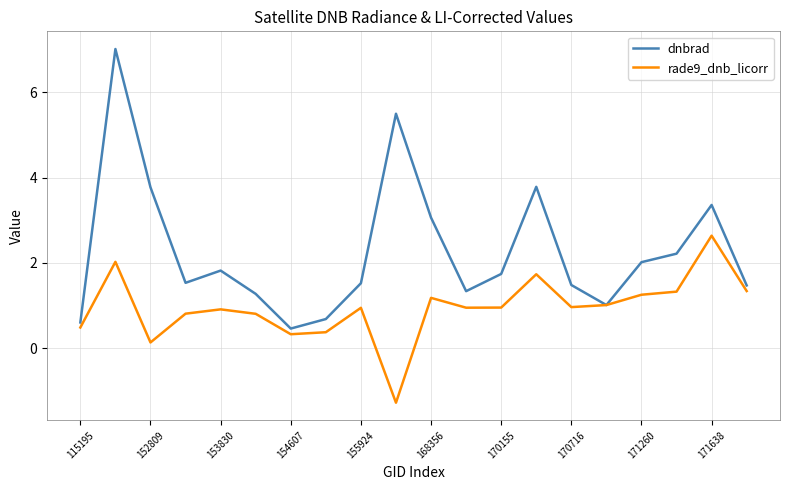

What is the maximum value shown in the chart?

7.0